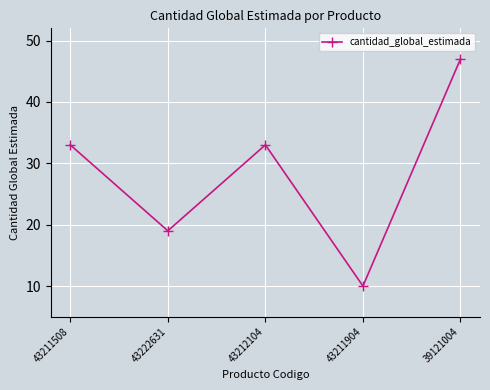

How many series are shown in this chart?

1